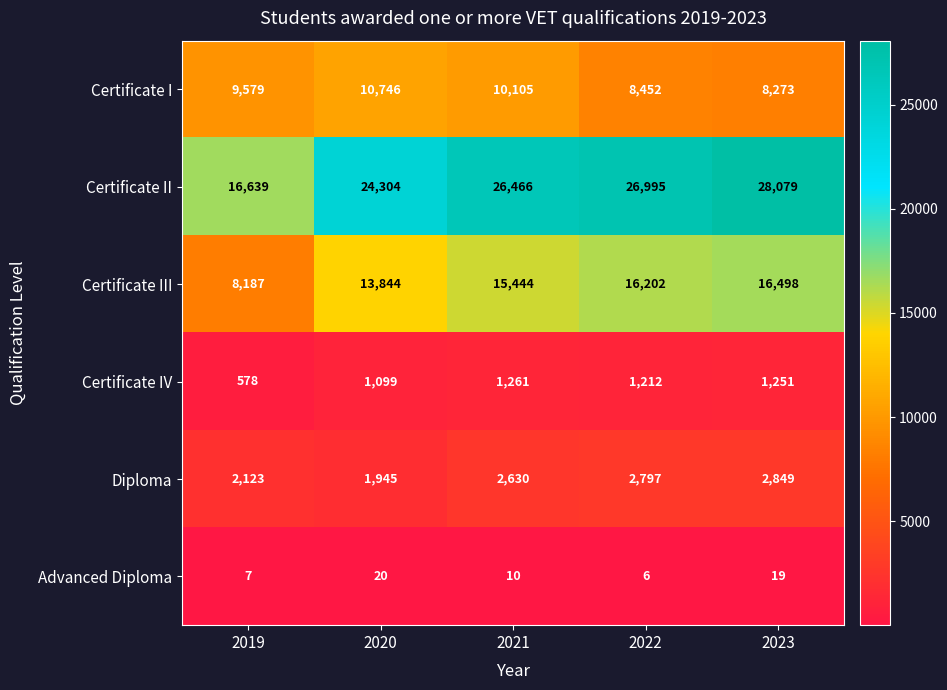

Which series has the widest spread of values?

Certificate II